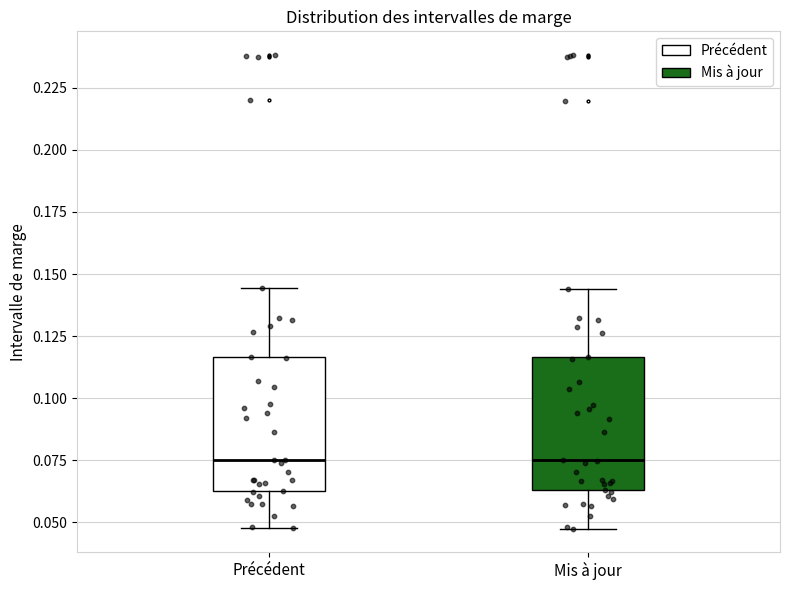

Where is the lower edge of the box for Mis à jour on the y-axis? The values are not printed on the chart, so give them approximately, as read against the axis.

0.065